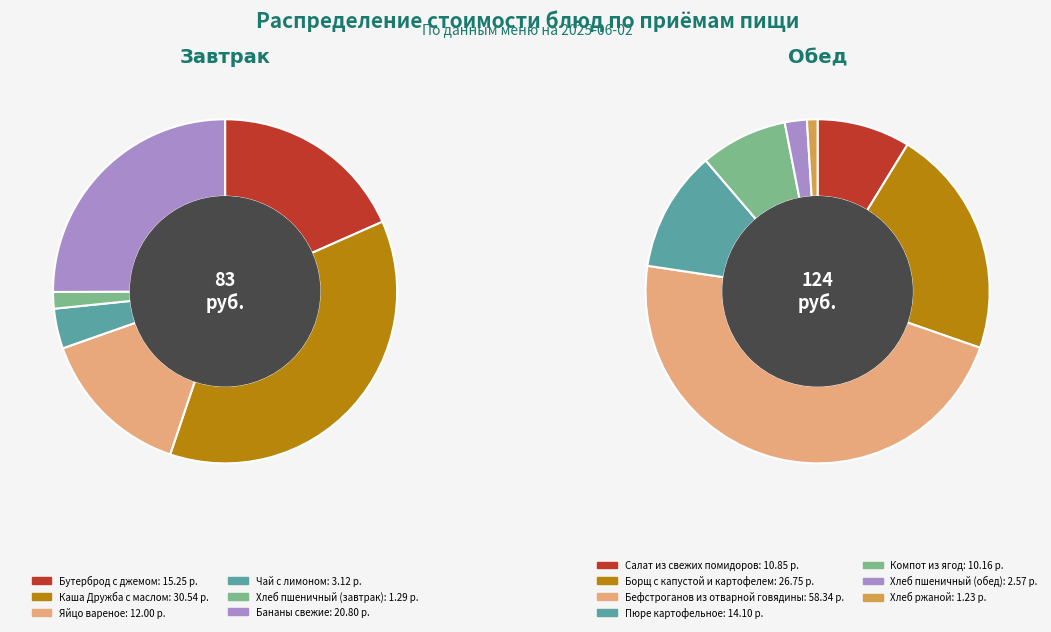

Is Хлеб пшеничный (завтрак) the majority of the pie?

No